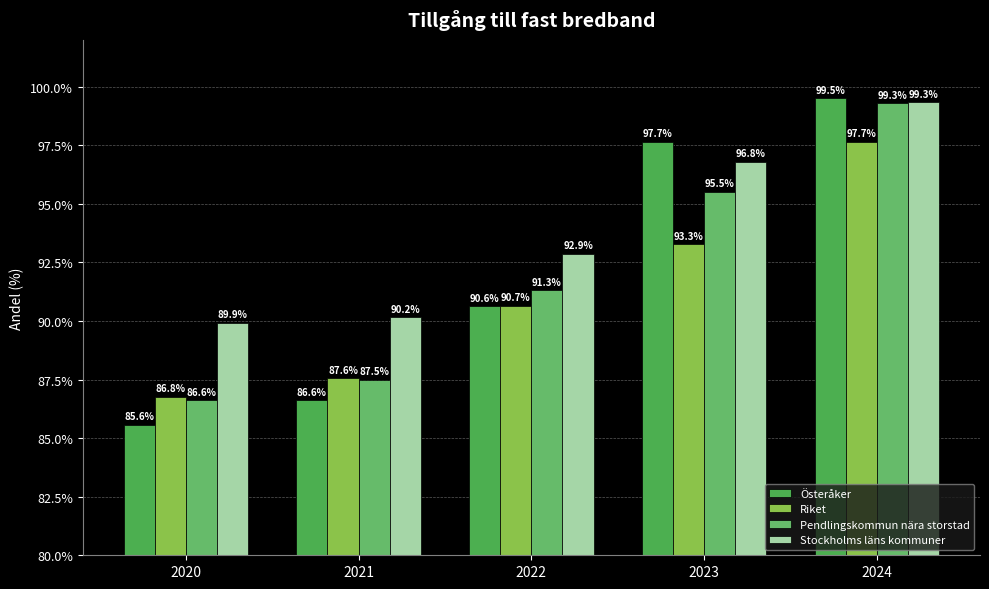

How many data points does each series have?

5